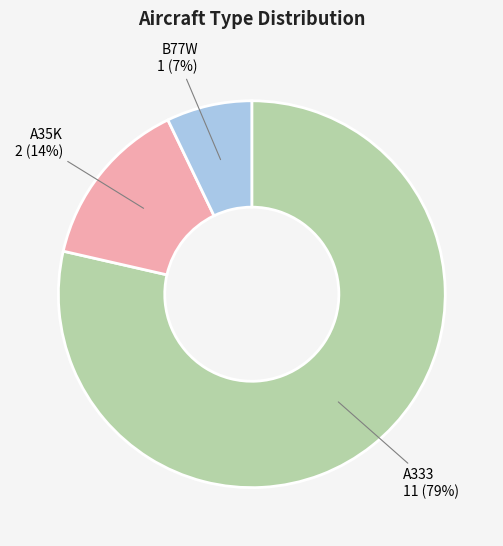

Do A333 and A35K together represent more than half of the pie?

Yes